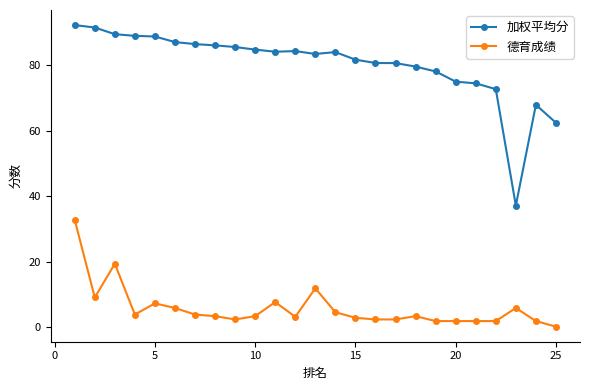

What is the sum of all 加权平均分 values?

2007.8